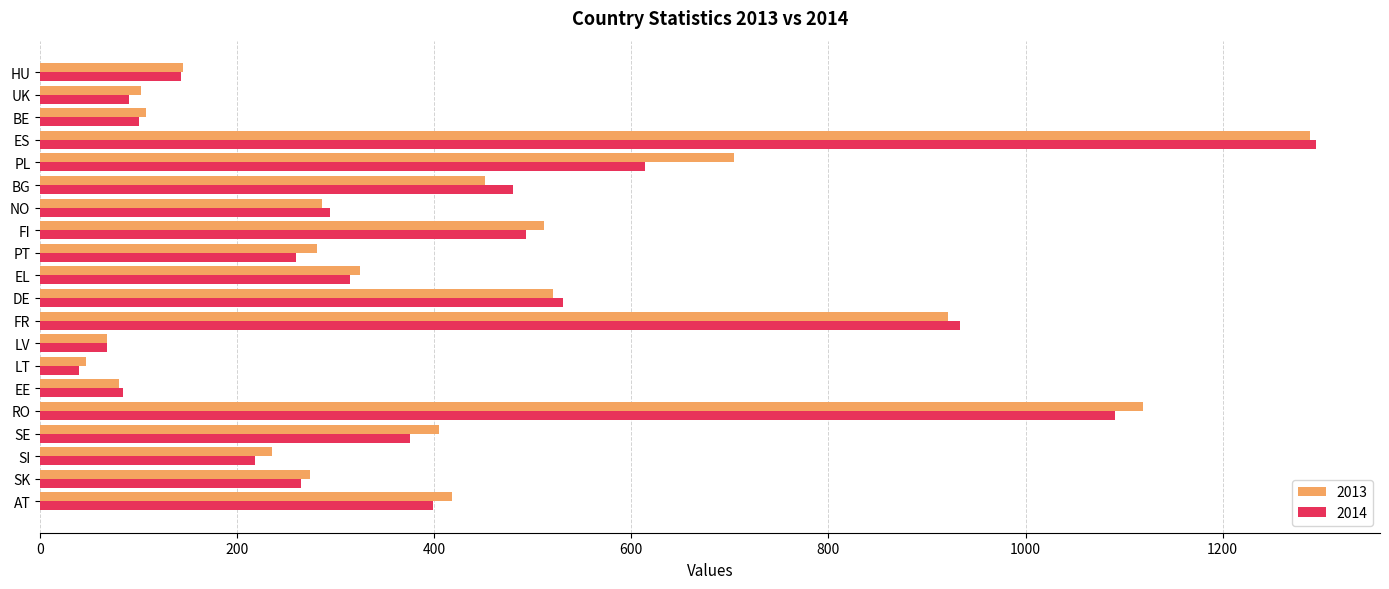

Rank the series at PL from highest to lowest value.

2013, 2014